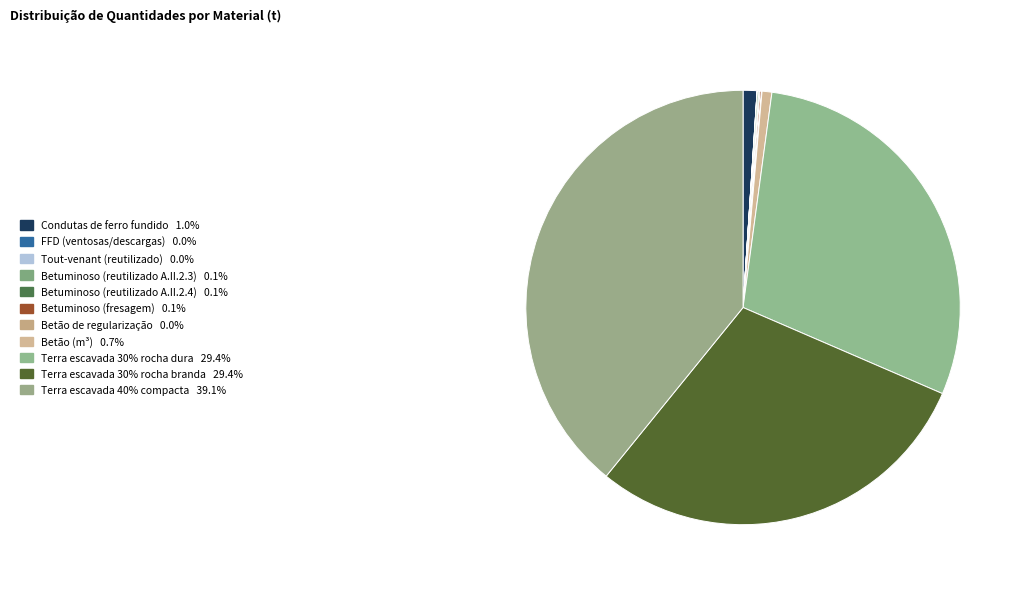

What is the largest slice in the pie chart?

Terra escavada 40% compacta